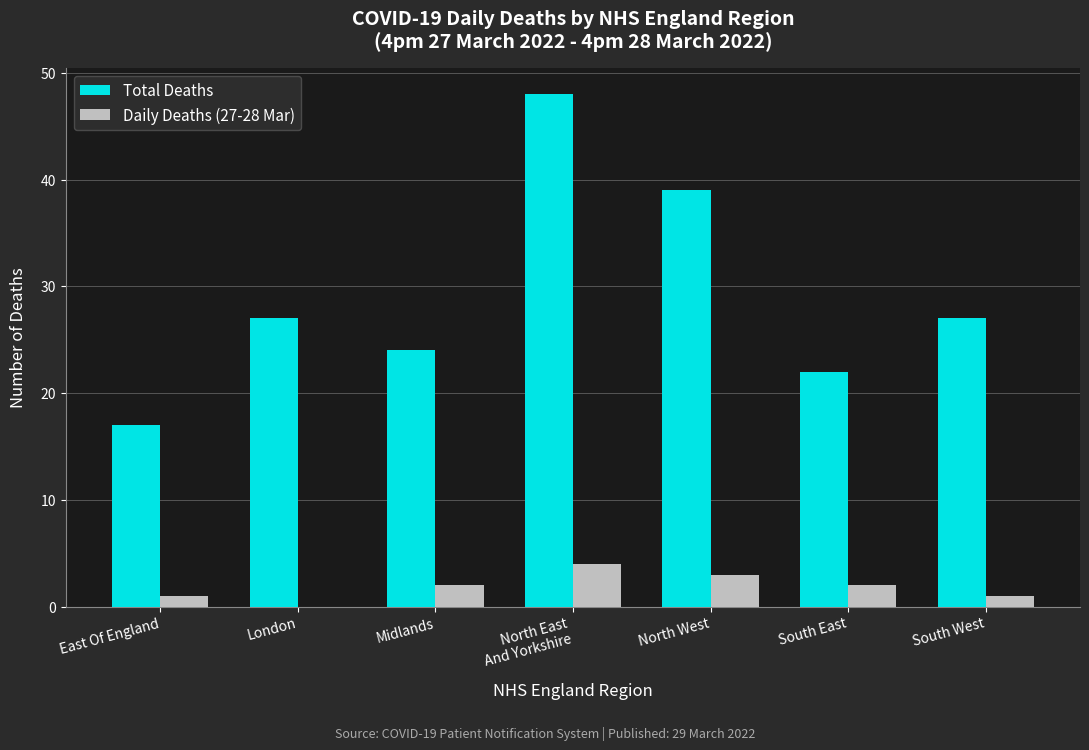

Between North West and South West, which series saw the biggest shift?

Total Deaths